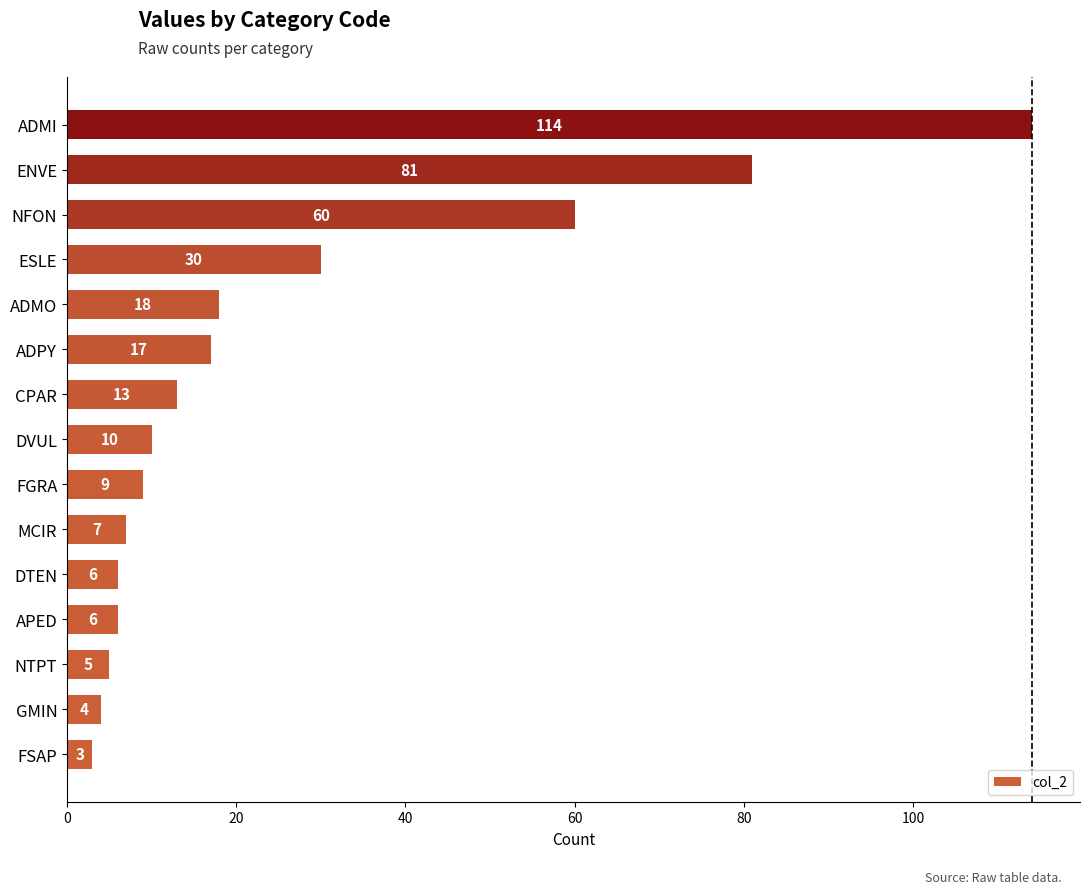

What is the sum of all values?

383